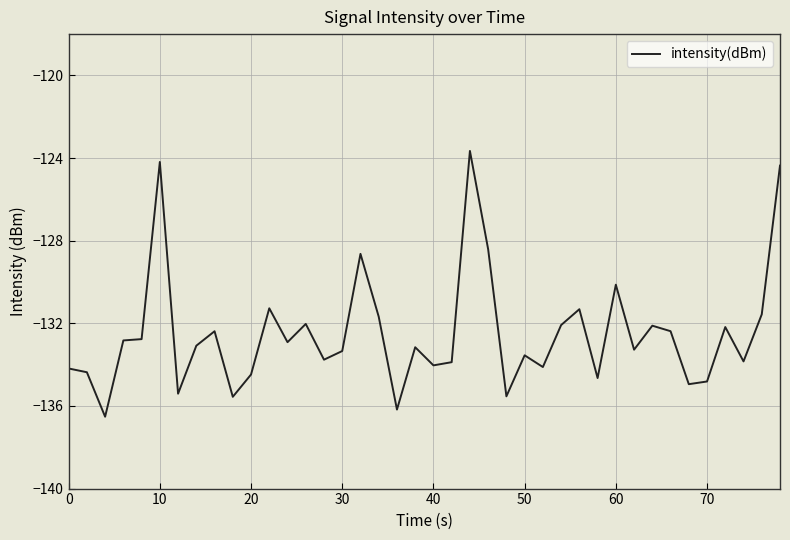

What is the smallest value displayed?

-136.5